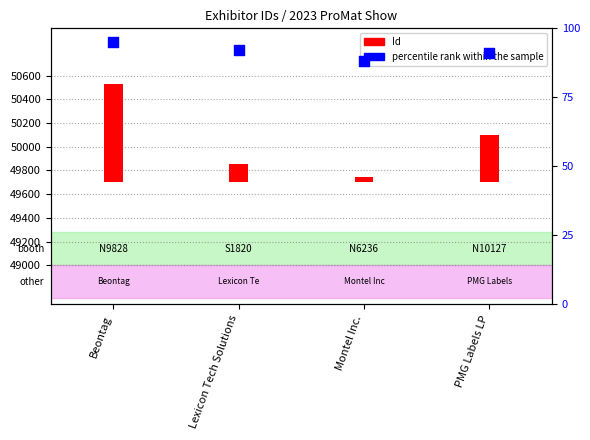

Is the value of Id at Beontag greater than the value of percentile rank within the sample at Lexicon Tech Solutions?

Yes